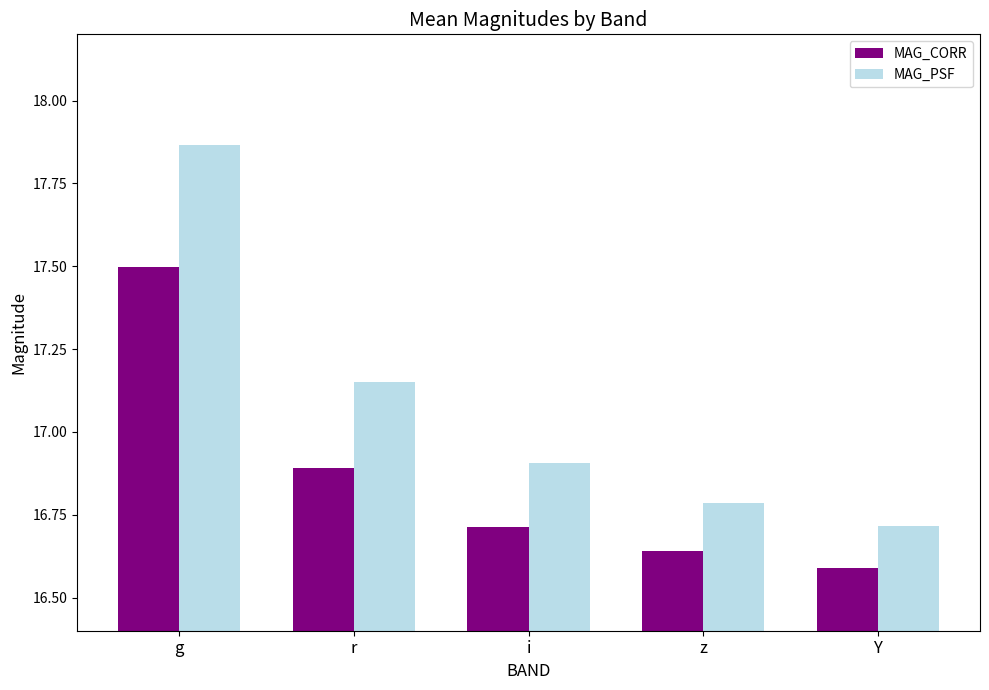

How many data points does each series have?

5